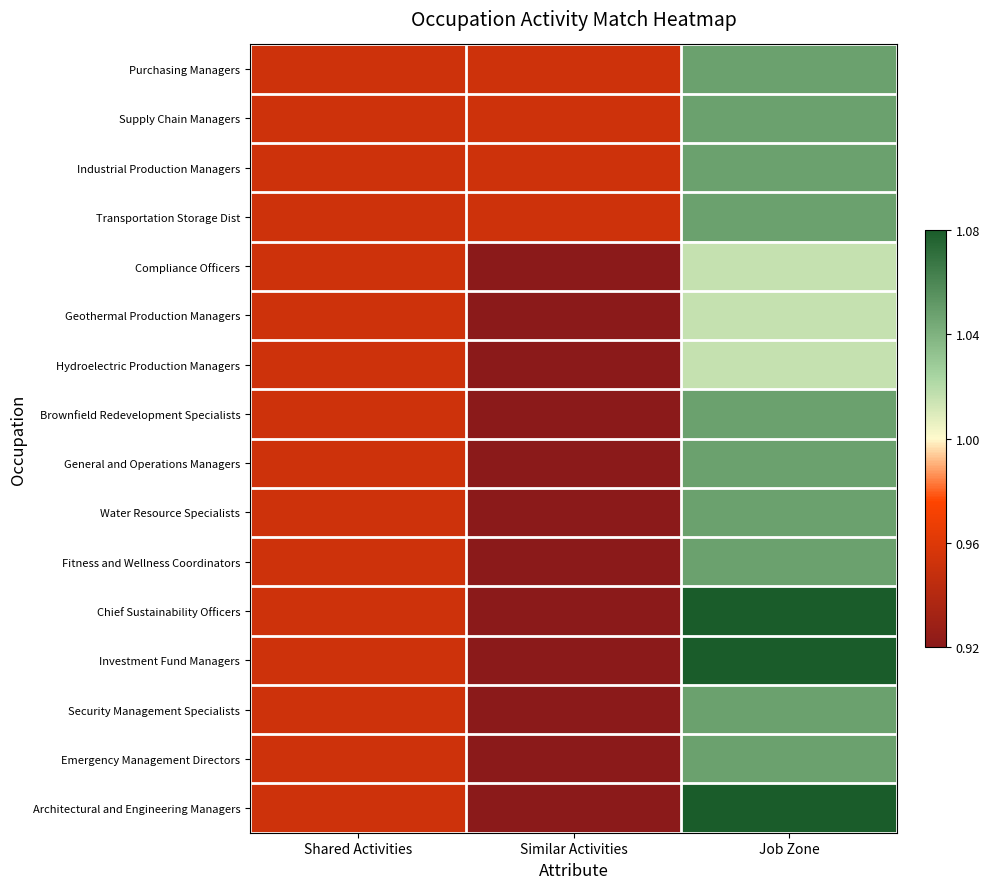

Reading left to right, list all the values displayed in this chart.

Purchasing Managers: Shared Activities=1.0	Similar Activities=1.0	Job Zone=1.0
Supply Chain Managers: Shared Activities=1.0	Similar Activities=1.0	Job Zone=1.0
Industrial Production Managers: Shared Activities=1.0	Similar Activities=1.0	Job Zone=1.0
Transportation Storage Dist: Shared Activities=1.0	Similar Activities=1.0	Job Zone=1.0
Compliance Officers: Shared Activities=1.0	Similar Activities=0.9	Job Zone=1.0
Geothermal Production Managers: Shared Activities=1.0	Similar Activities=0.9	Job Zone=1.0
Hydroelectric Production Managers: Shared Activities=1.0	Similar Activities=0.9	Job Zone=1.0
Brownfield Redevelopment Specialists: Shared Activities=1.0	Similar Activities=0.9	Job Zone=1.0
General and Operations Managers: Shared Activities=1.0	Similar Activities=0.9	Job Zone=1.0
Water Resource Specialists: Shared Activities=1.0	Similar Activities=0.9	Job Zone=1.0
Fitness and Wellness Coordinators: Shared Activities=1.0	Similar Activities=0.9	Job Zone=1.0
Chief Sustainability Officers: Shared Activities=1.0	Similar Activities=0.9	Job Zone=1.1
Investment Fund Managers: Shared Activities=1.0	Similar Activities=0.9	Job Zone=1.1
Security Management Specialists: Shared Activities=1.0	Similar Activities=0.9	Job Zone=1.0
Emergency Management Directors: Shared Activities=1.0	Similar Activities=0.9	Job Zone=1.0
Architectural and Engineering Managers: Shared Activities=1.0	Similar Activities=0.9	Job Zone=1.1